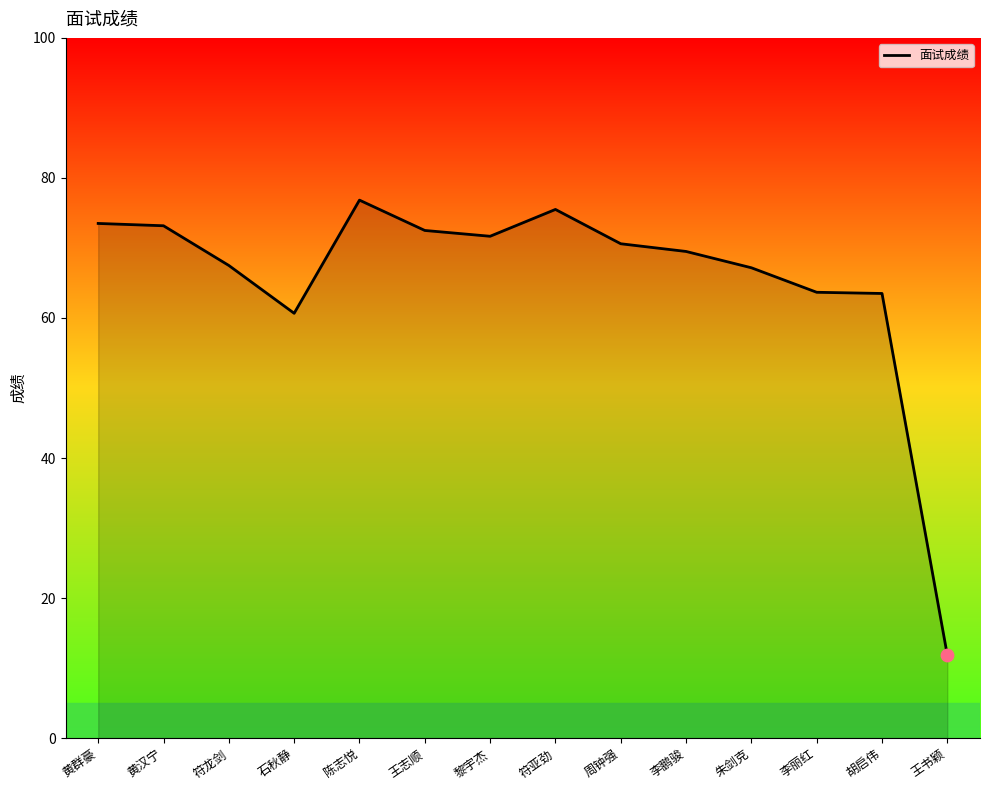

What is the change in value from 黄群豪 to 符亚劲?

+2.0